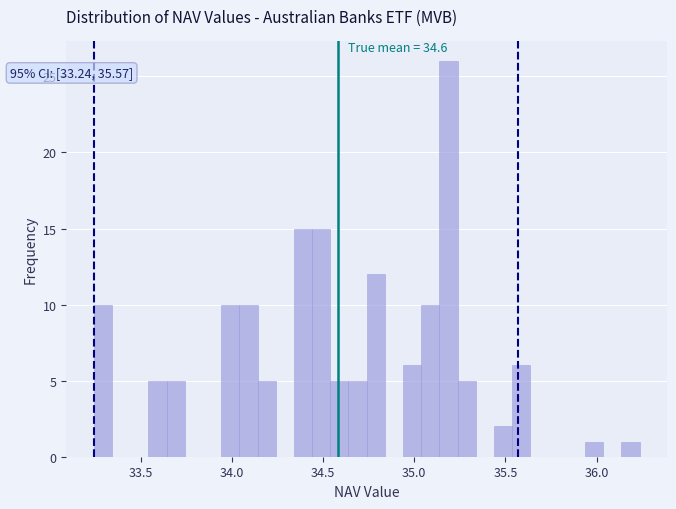

Around what value on the x-axis is the tallest bar? Give the approximate position of its centre, as read against the axis.

35.20